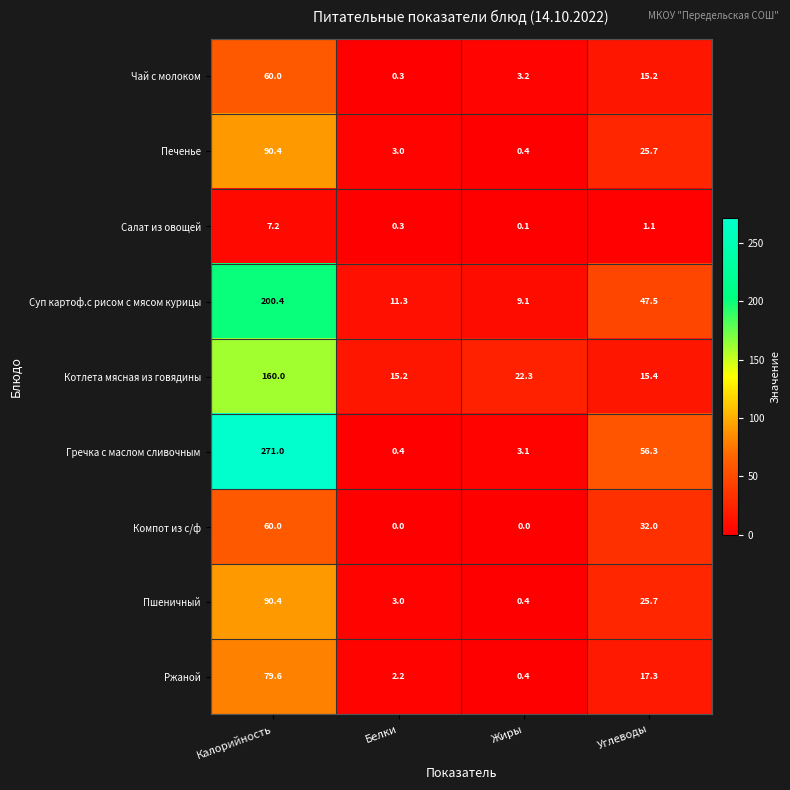

How many data points does each series have?

4